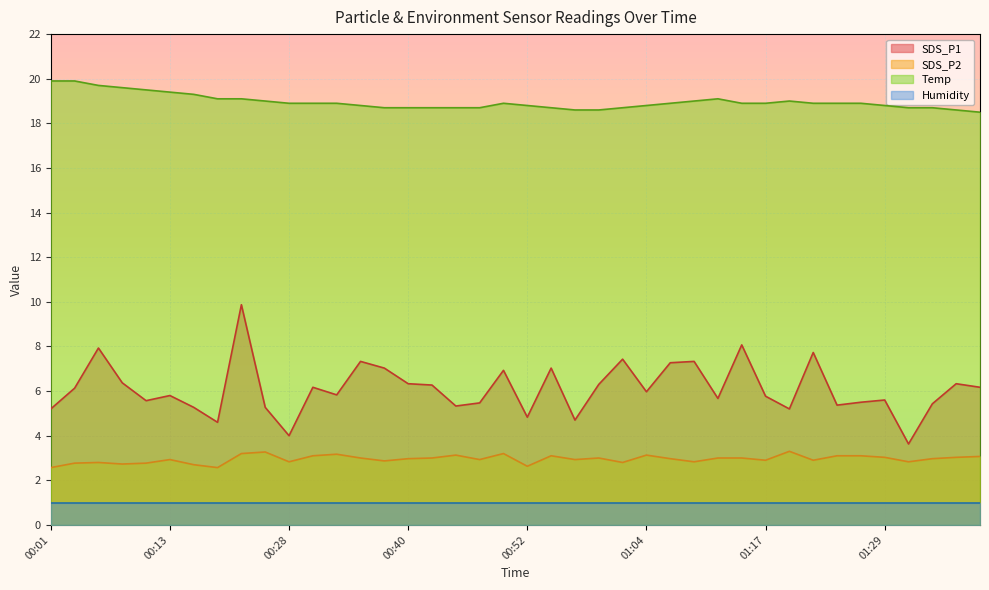

Which series has the widest spread of values?

SDS_P1